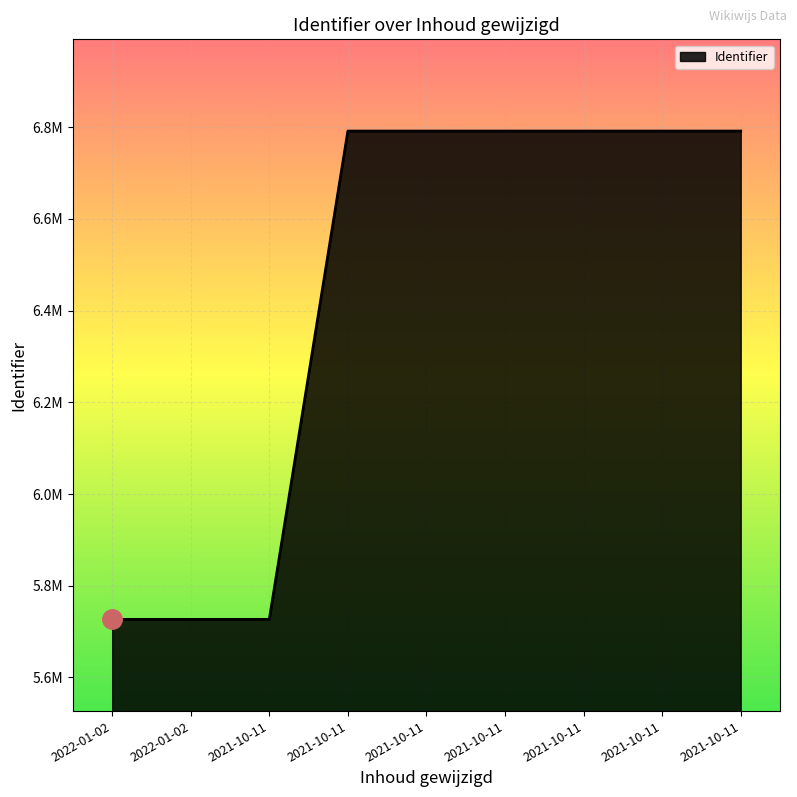

Does the chart display data point markers on the line(s)?

No